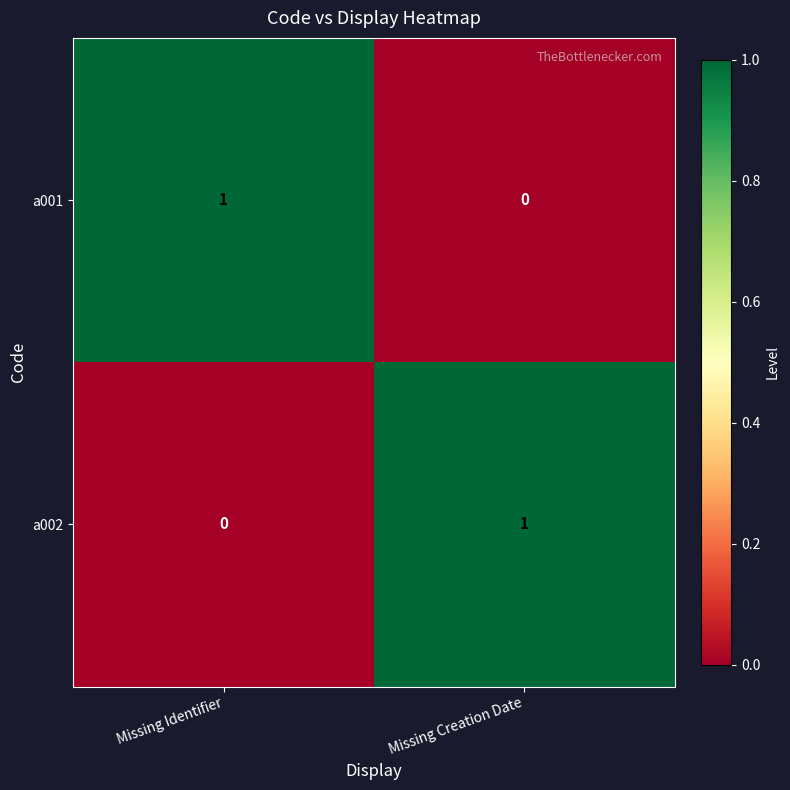

At which label is a001 closest to 0?

Missing Creation Date